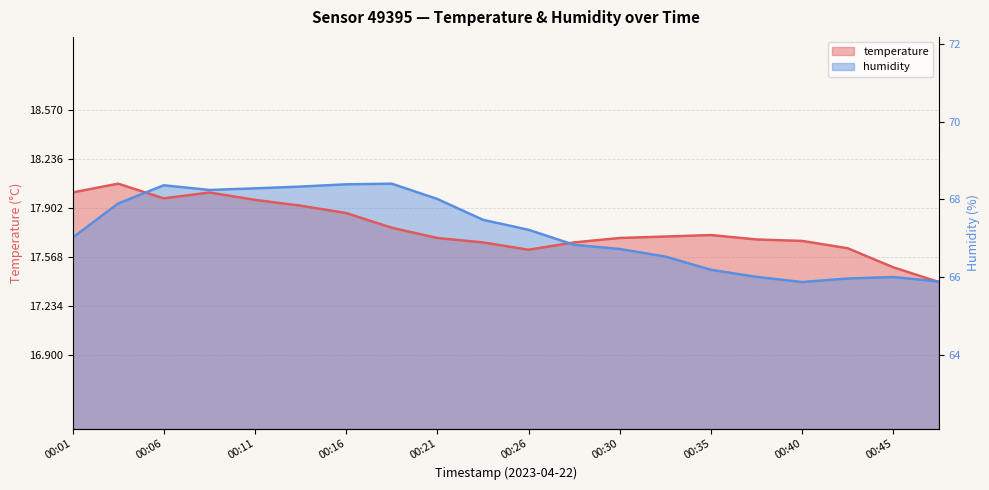

The value of humidity at 00:45 is 5.8. True or false?

False